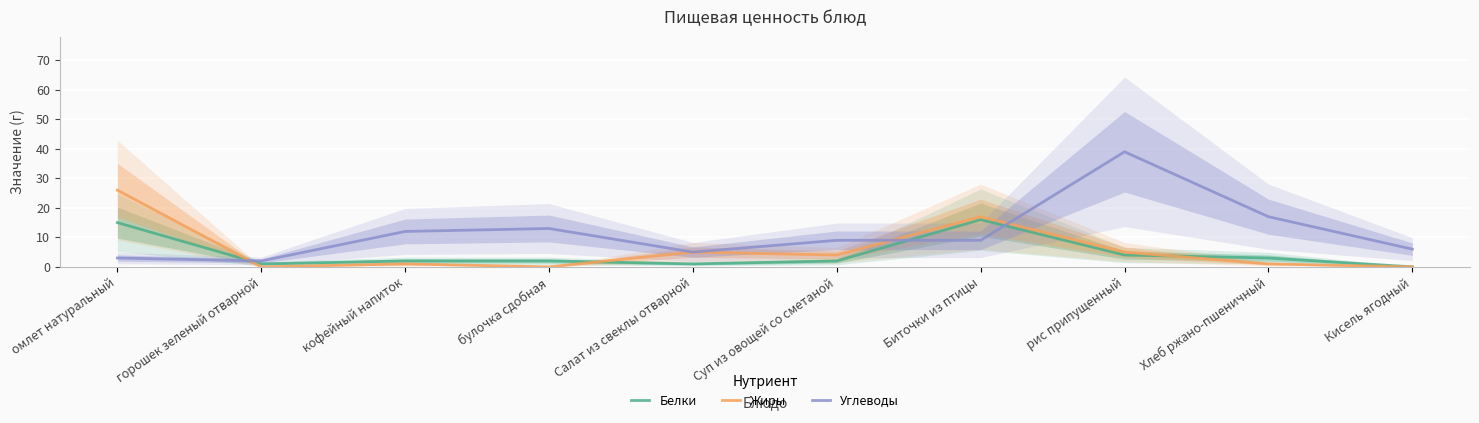

Where does the Белки series first go above 2?

омлет натуральный